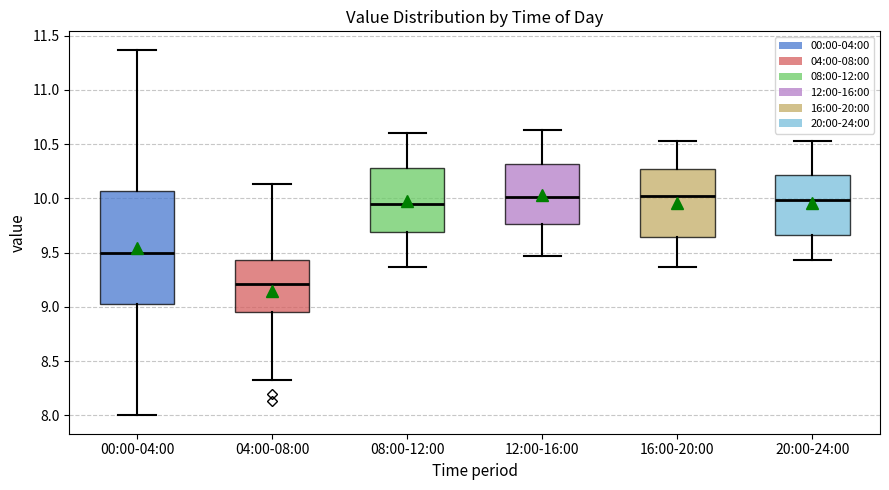

Where does the upper whisker of the box for 16:00-20:00 end on the y-axis? The values are not printed on the chart, so give them approximately, as read against the axis.

10.55